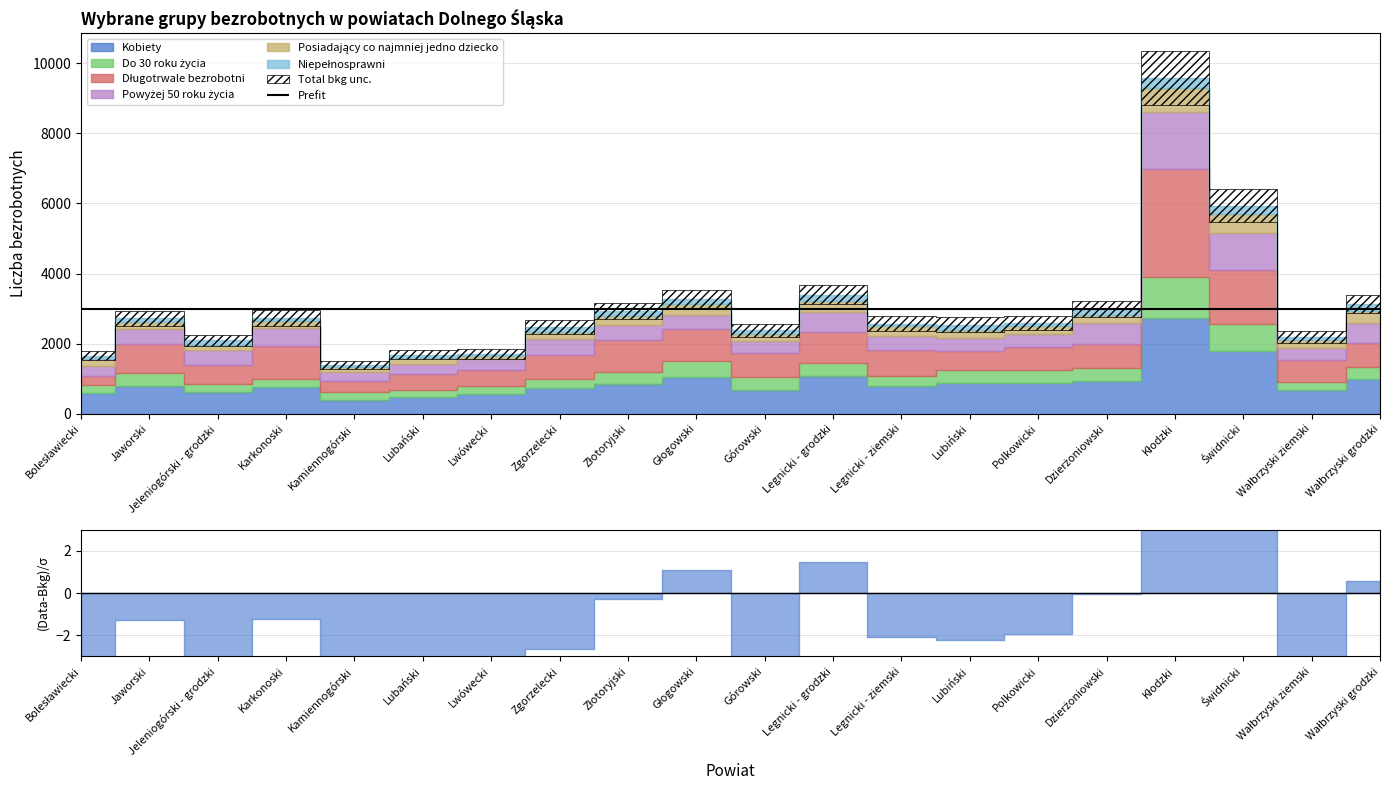

Where is the first local maximum for Długotrwale bezrobotni?

Jaworski